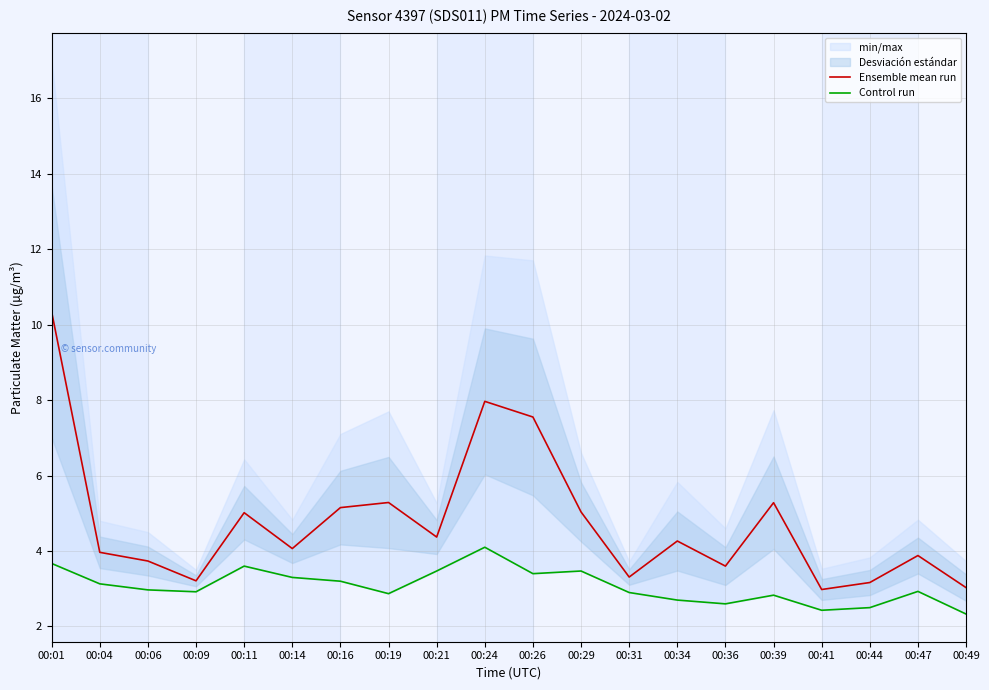

How many data points does each series have?

20